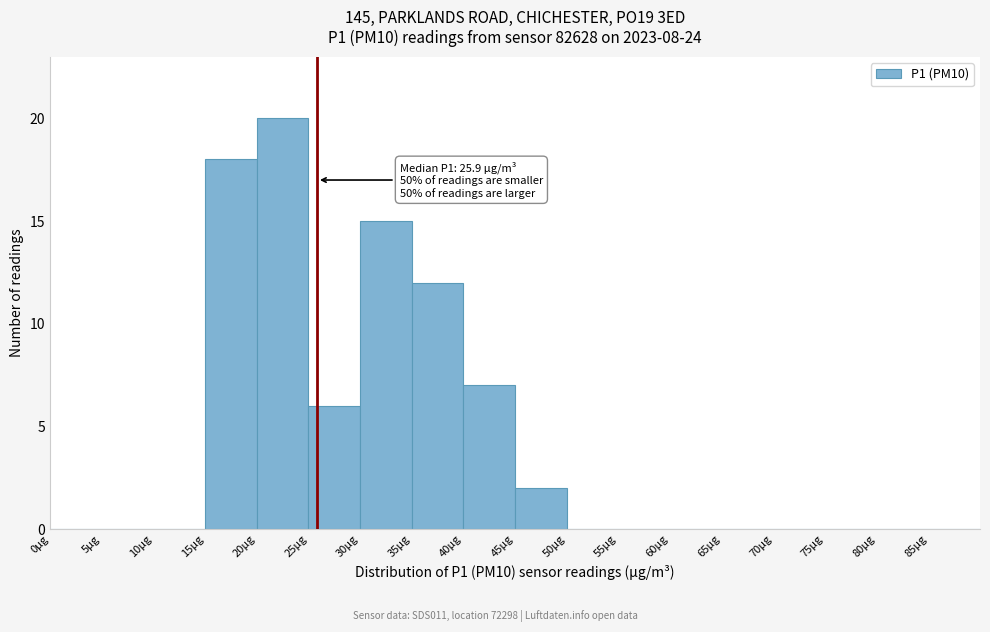

Which range on the x-axis has the tallest bar?

20 to 25